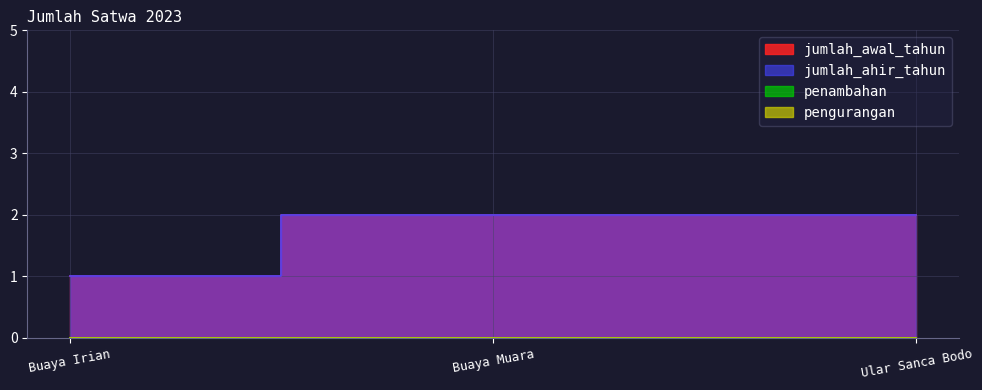

Rank the categories by jumlah_ahir_tahun value from lowest to highest.

Buaya Irian, Buaya Muara, Ular Sanca Bodo